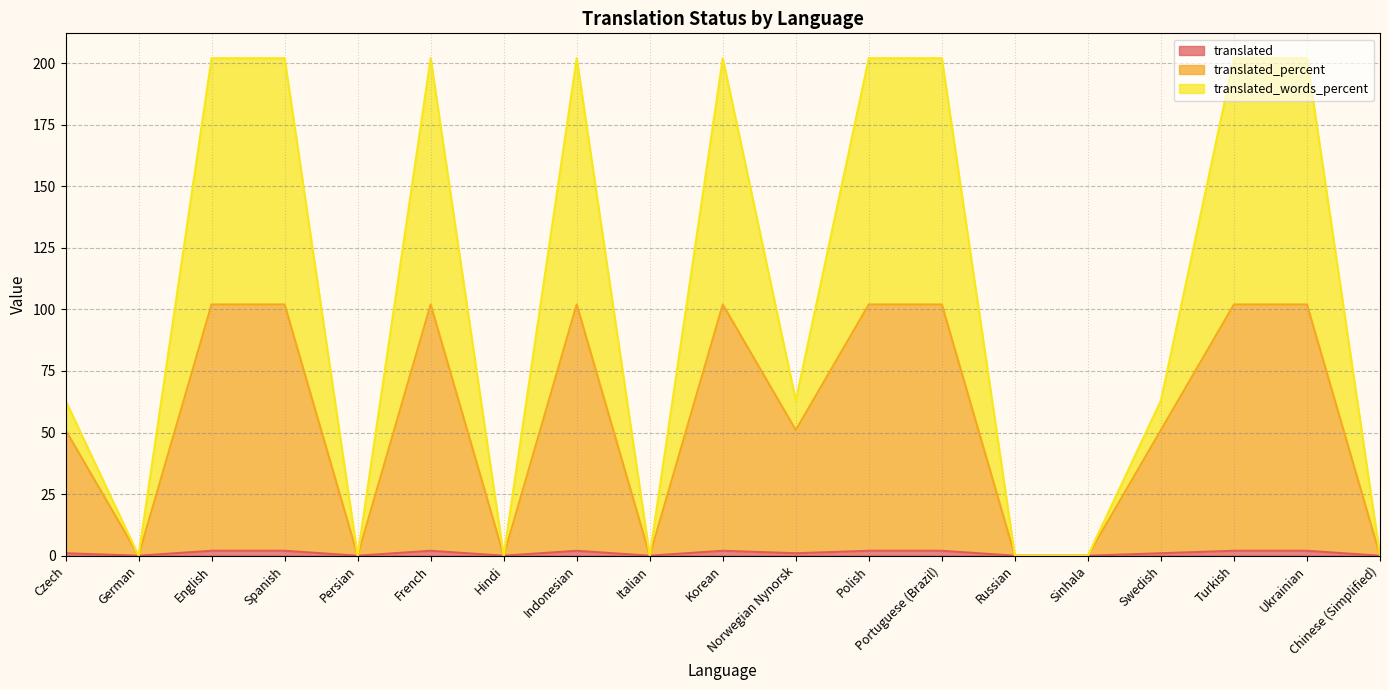

How many translated values are between 0 and 2?

19